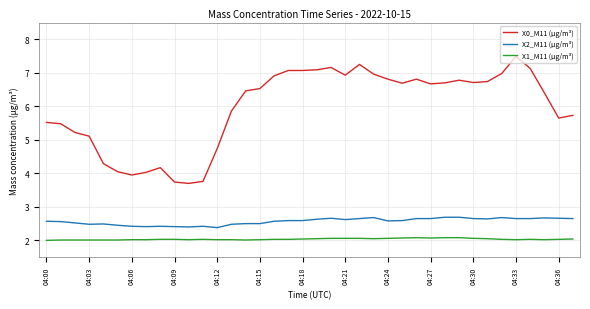

Which series has the largest total across all categories?

X0_M11 (μg/m³)